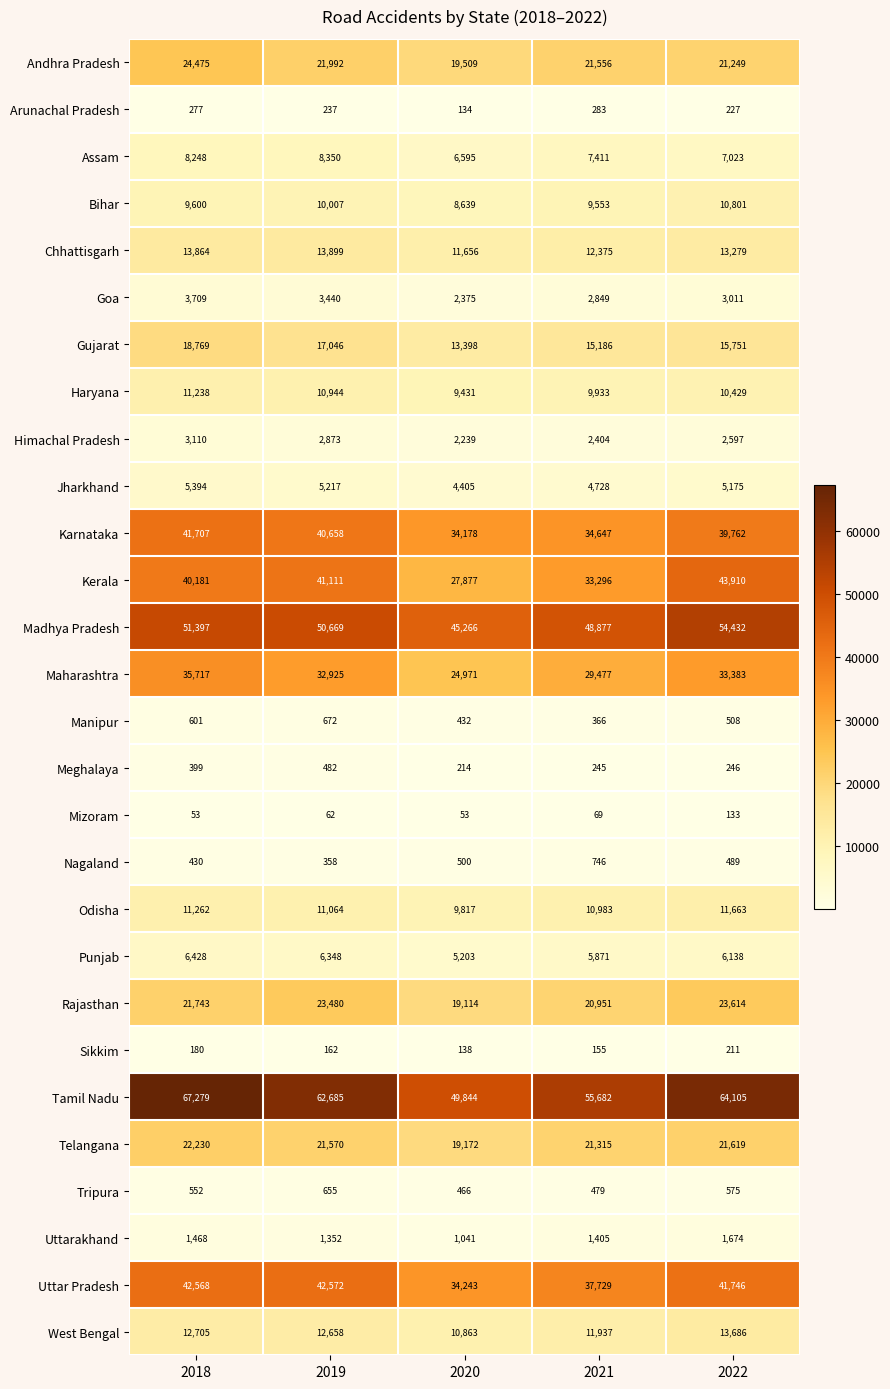

What is the minimum value shown in the chart?

53